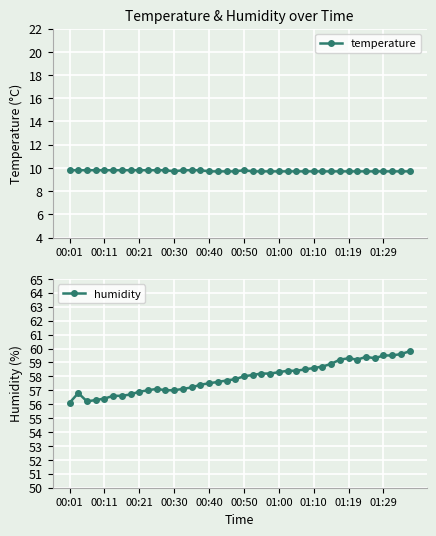

How many interior local peaks does the humidity series have?

4